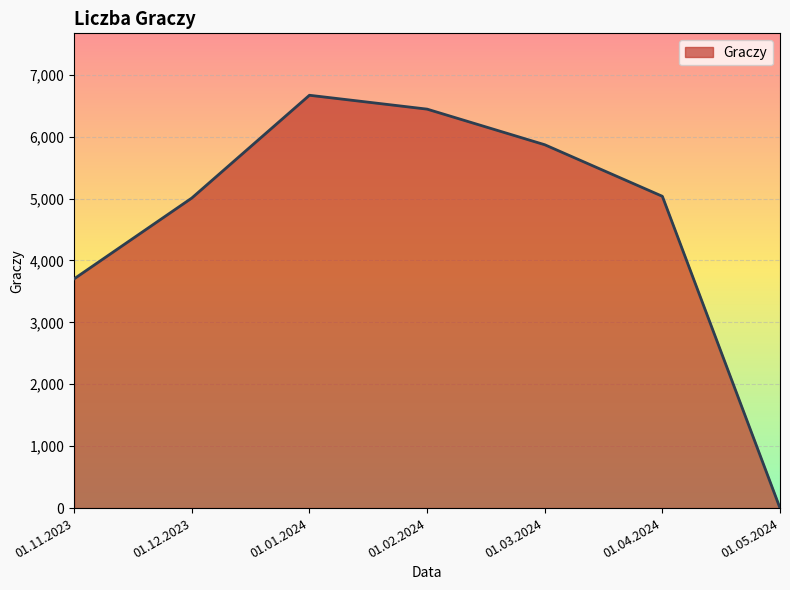

True or false: the data shows 2881 at 01.12.2023.

False